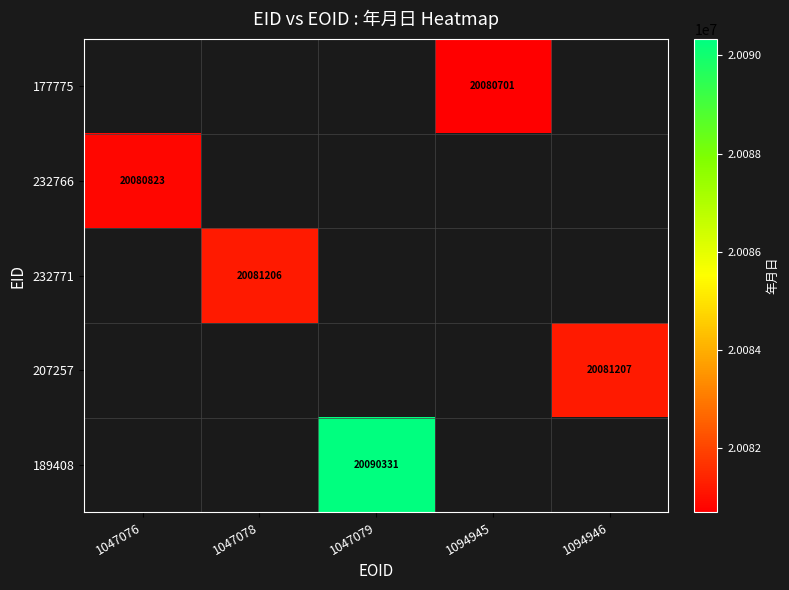

What is the total value across all series at 1094945?

20080701